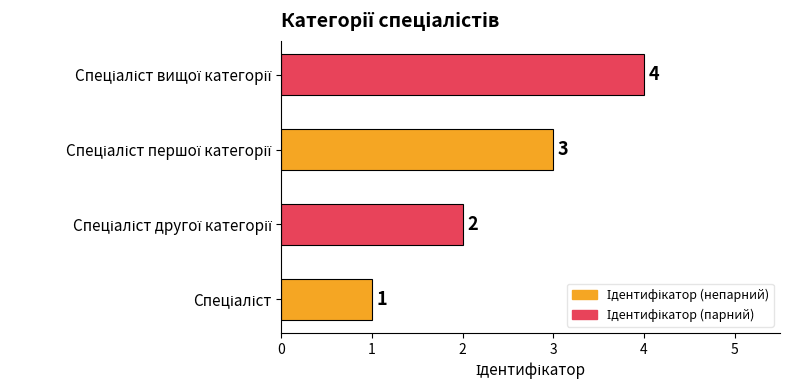

What is the sum of all values?

10